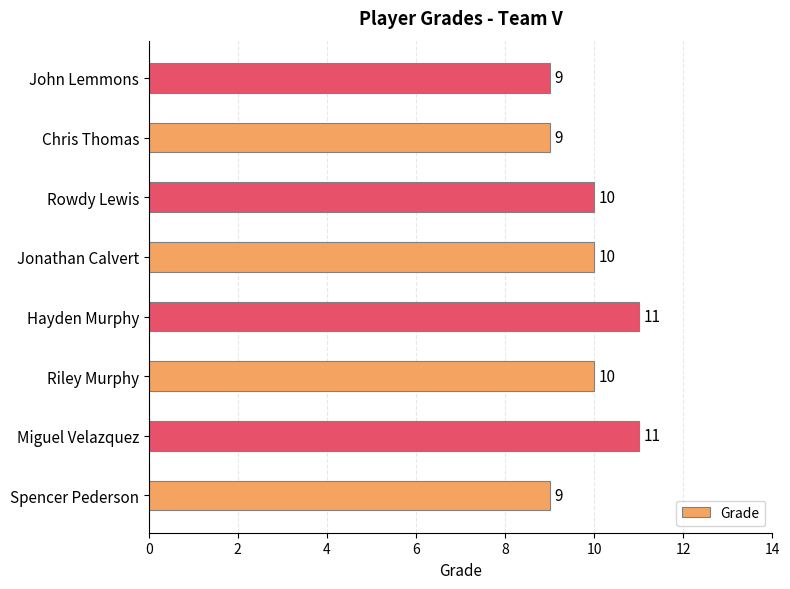

Is it true that the value at Rowdy Lewis is 15?

False